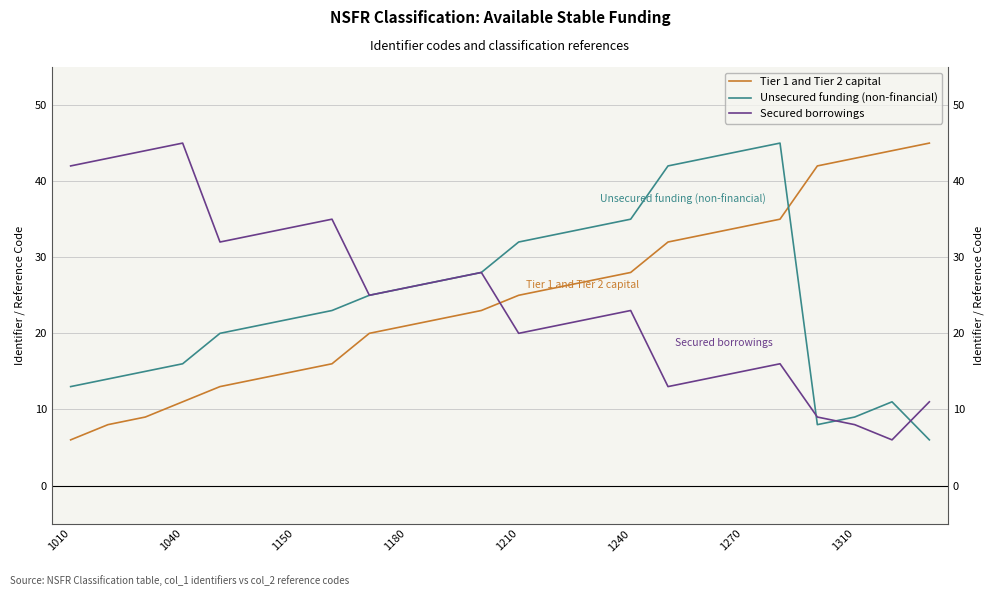

Reading left to right, list all the values displayed in this chart.

Tier 1 and Tier 2 capital: 6	8	9	11	13	14	15	16	20	21	22	23	25	26	27	28	32	33	34	35	42	43	44	45
Unsecured funding (non-financial): 13	14	15	16	20	21	22	23	25	26	27	28	32	33	34	35	42	43	44	45	8	9	11	6
Secured borrowings: 42	43	44	45	32	33	34	35	25	26	27	28	20	21	22	23	13	14	15	16	9	8	6	11